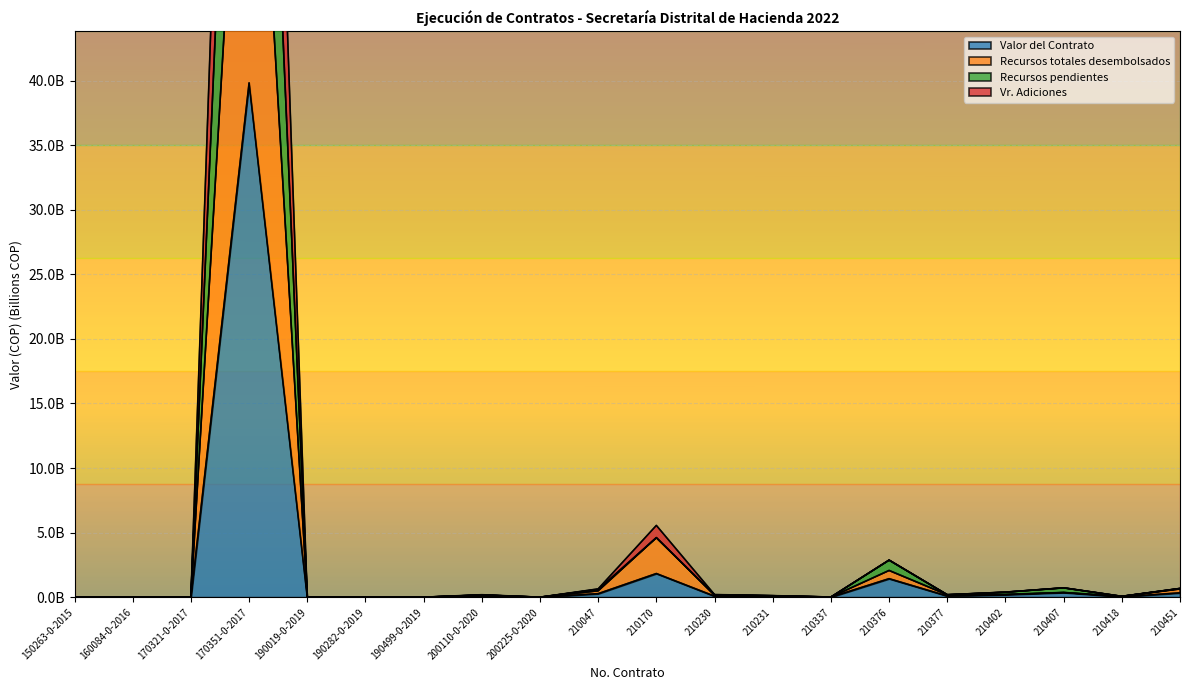

True or false: Recursos pendientes and Vr. Adiciones cross at least once.

False